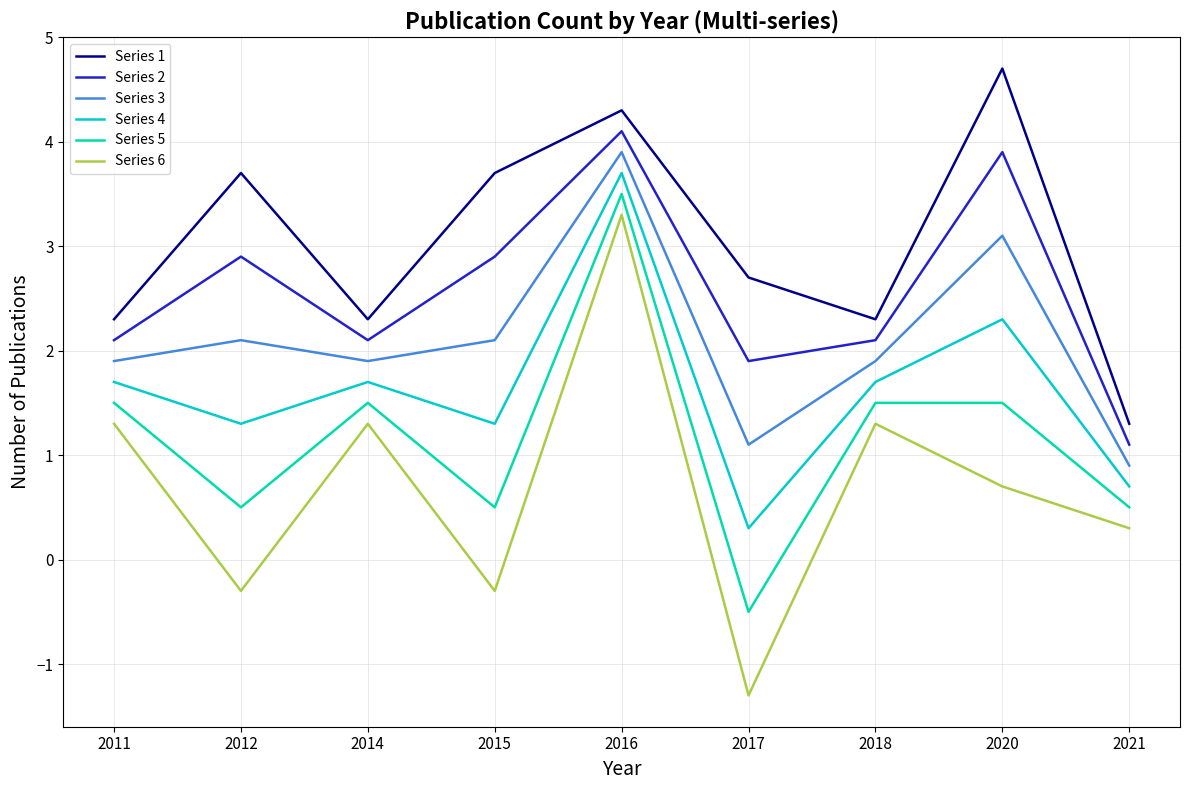

Reading right to left, what are all the values shown in this chart?

Series 1: 1.3	4.7	2.3	2.7	4.3	3.7	2.3	3.7	2.3
Series 2: 1.1	3.9	2.1	1.9	4.1	2.9	2.1	2.9	2.1
Series 3: 0.9	3.1	1.9	1.1	3.9	2.1	1.9	2.1	1.9
Series 4: 0.7	2.3	1.7	0.3	3.7	1.3	1.7	1.3	1.7
Series 5: 0.5	1.5	1.5	-0.5	3.5	0.5	1.5	0.5	1.5
Series 6: 0.3	0.7	1.3	-1.3	3.3	-0.3	1.3	-0.3	1.3